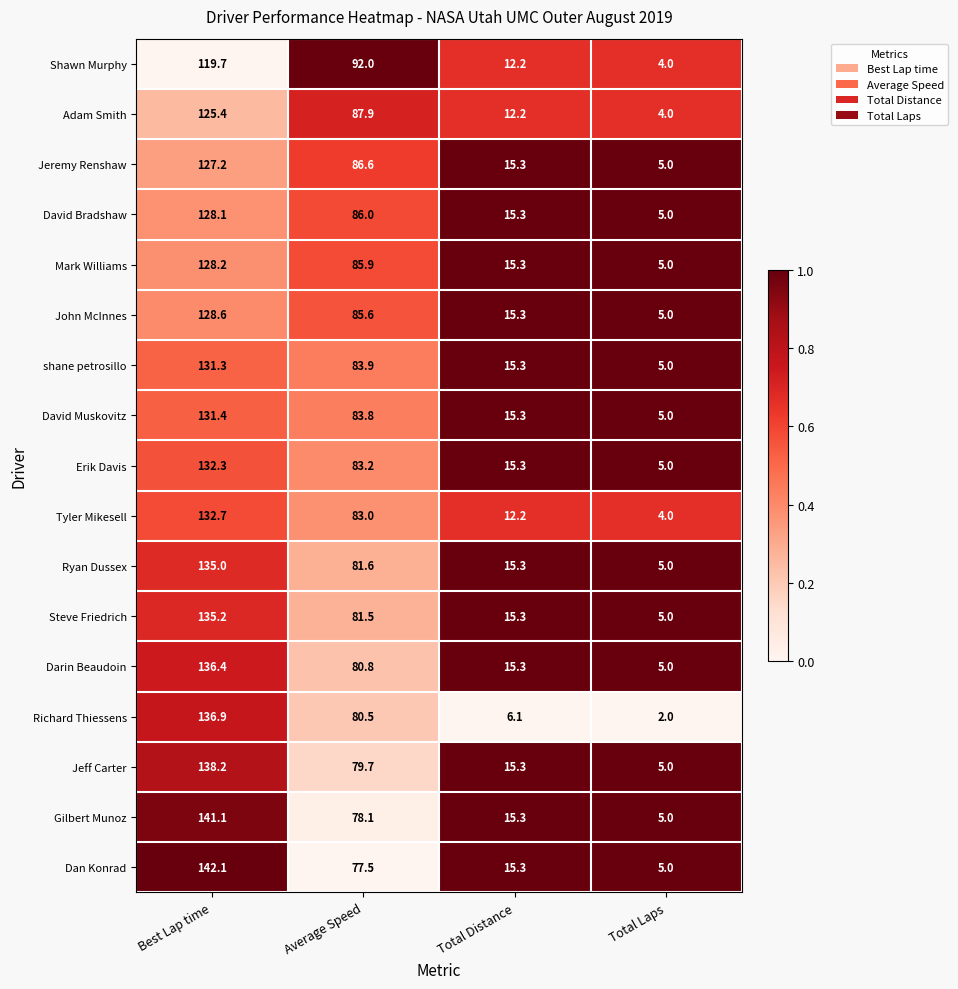

List the series in order of their peak value, highest first.

Dan Konrad, Gilbert Munoz, Jeff Carter, Richard Thiessens, Darin Beaudoin, Steve Friedrich, Ryan Dussex, Tyler Mikesell, Erik Davis, David Muskovitz, shane petrosillo, John McInnes, Mark Williams, David Bradshaw, Jeremy Renshaw, Adam Smith, Shawn Murphy